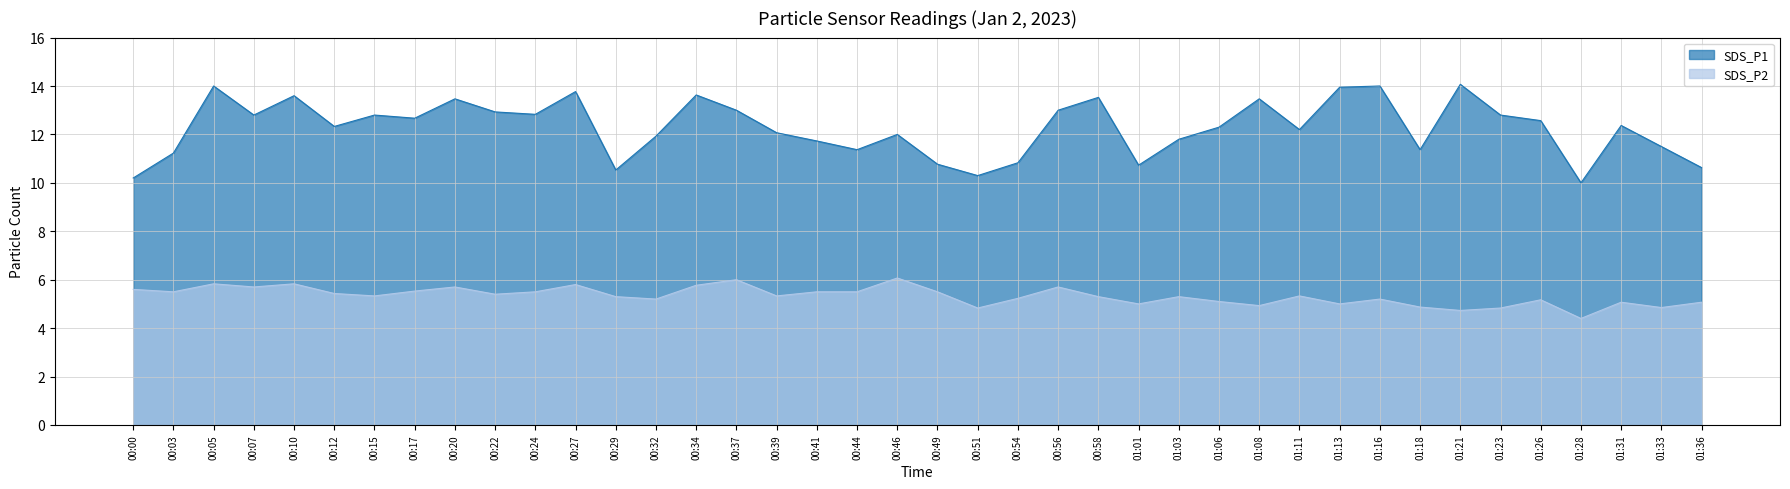

What is the value of the SDS_P1 point at the 24th from the left?

13.0